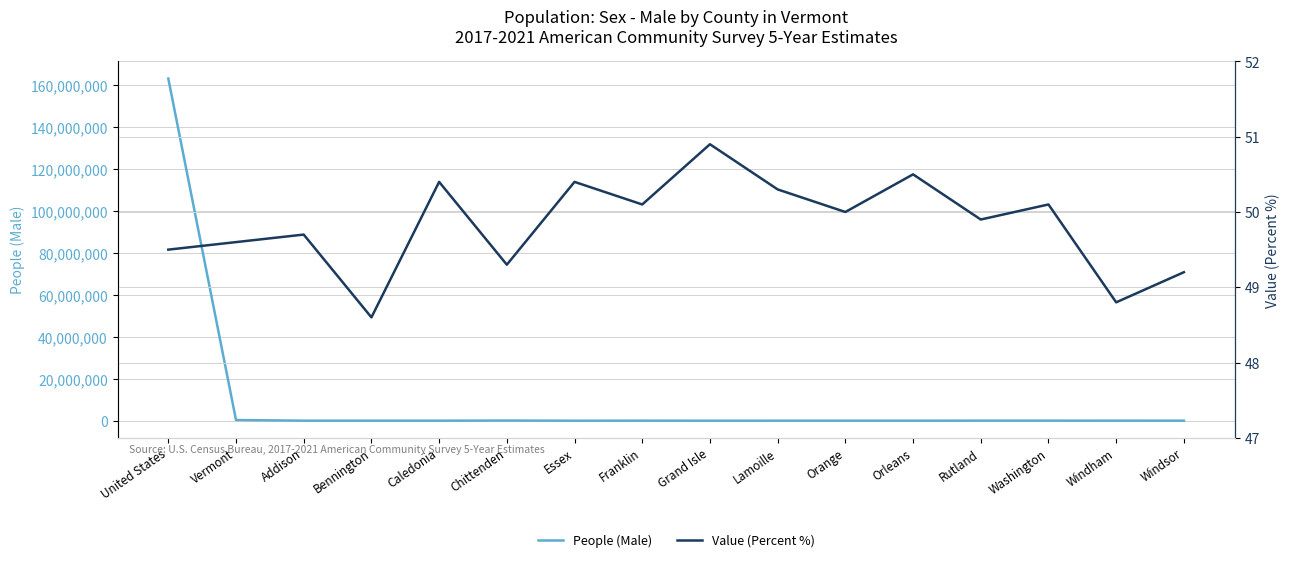

How many lines are shown in the chart?

2